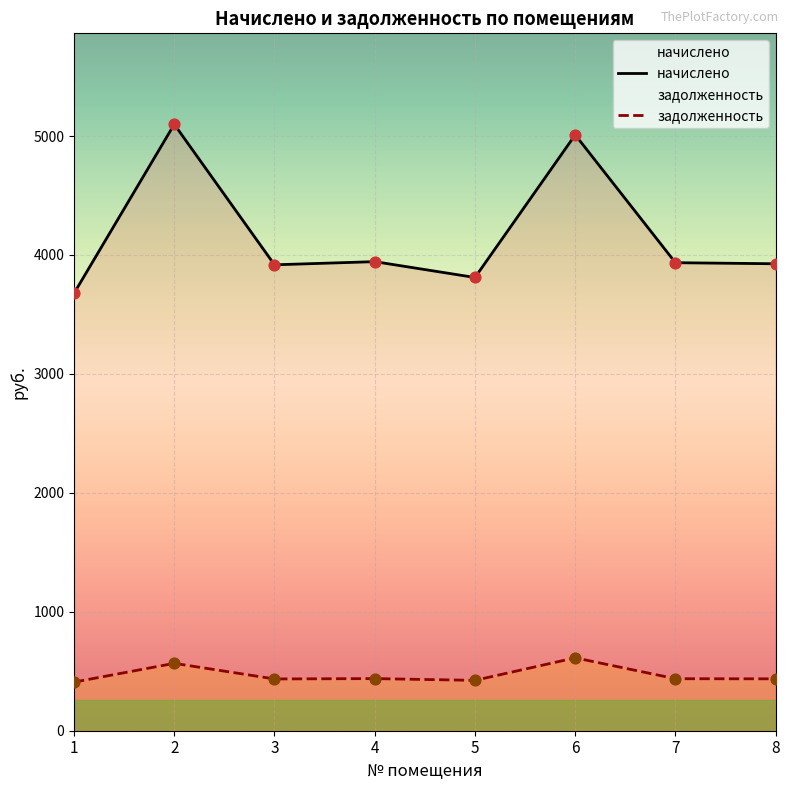

Which series has the largest Y range (max minus min)?

начислено